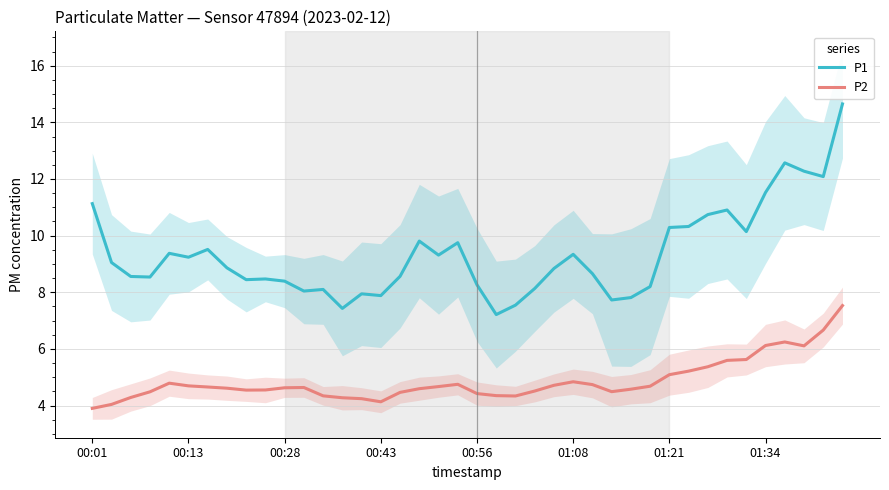

True or false: P1 and P2 cross at least once.

False